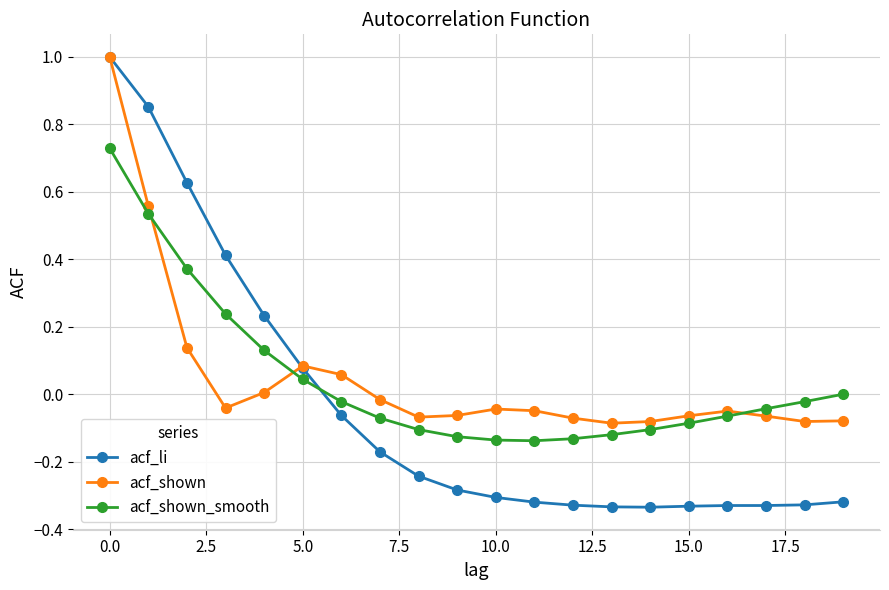

True or false: acf_shown has more than 0 points higher than both neighbors.

True